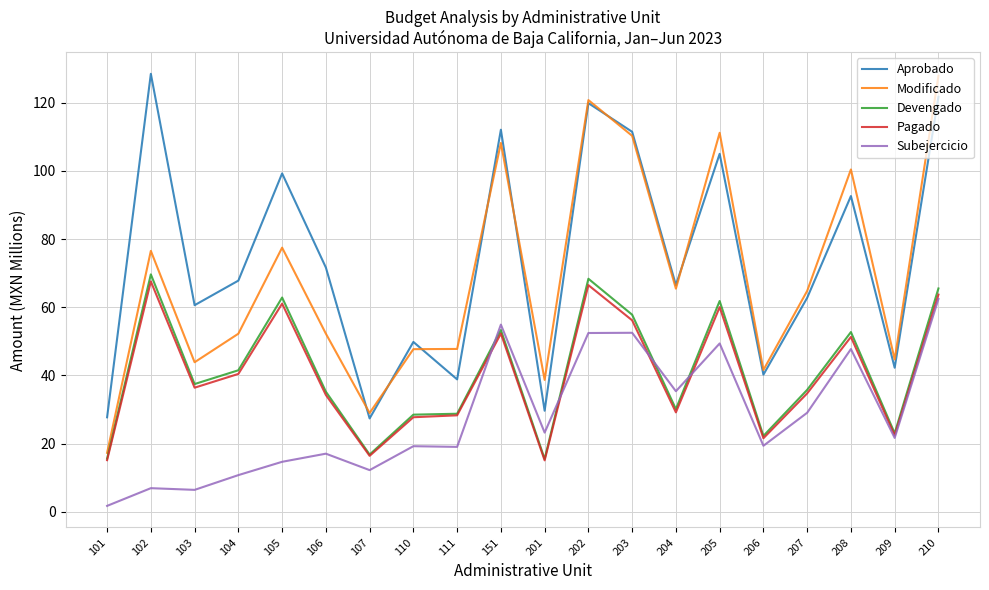

Which series has the widest spread of values?

Modificado